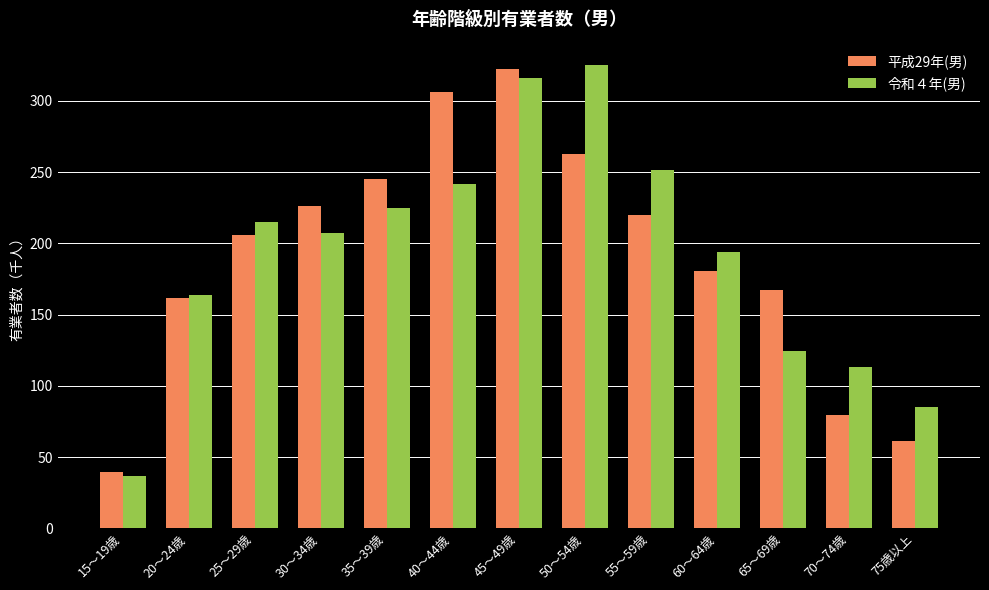

At which category does the chart reach its peak across all series?

50～54歳